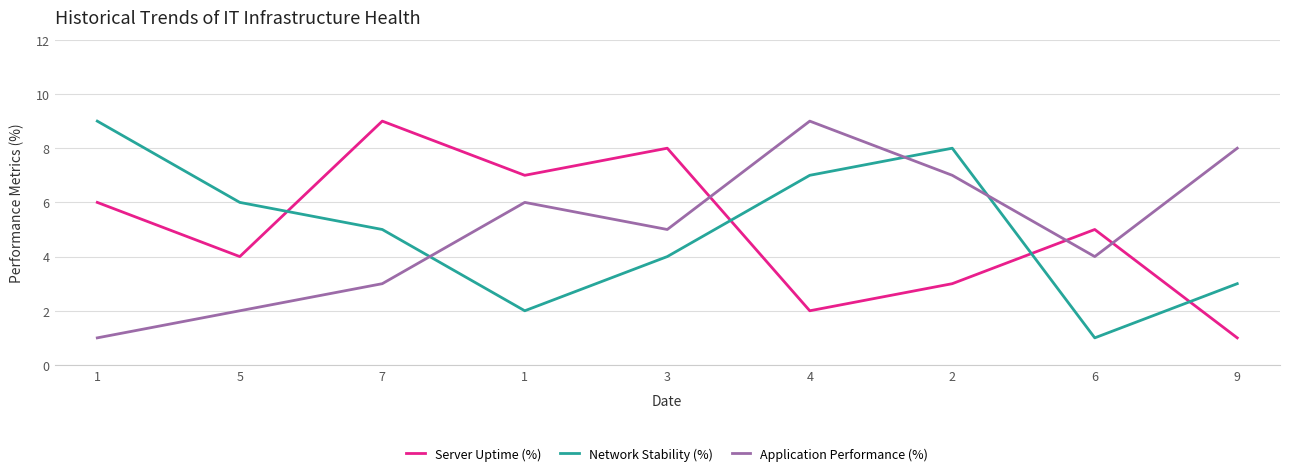

How many data points does each series have?

9